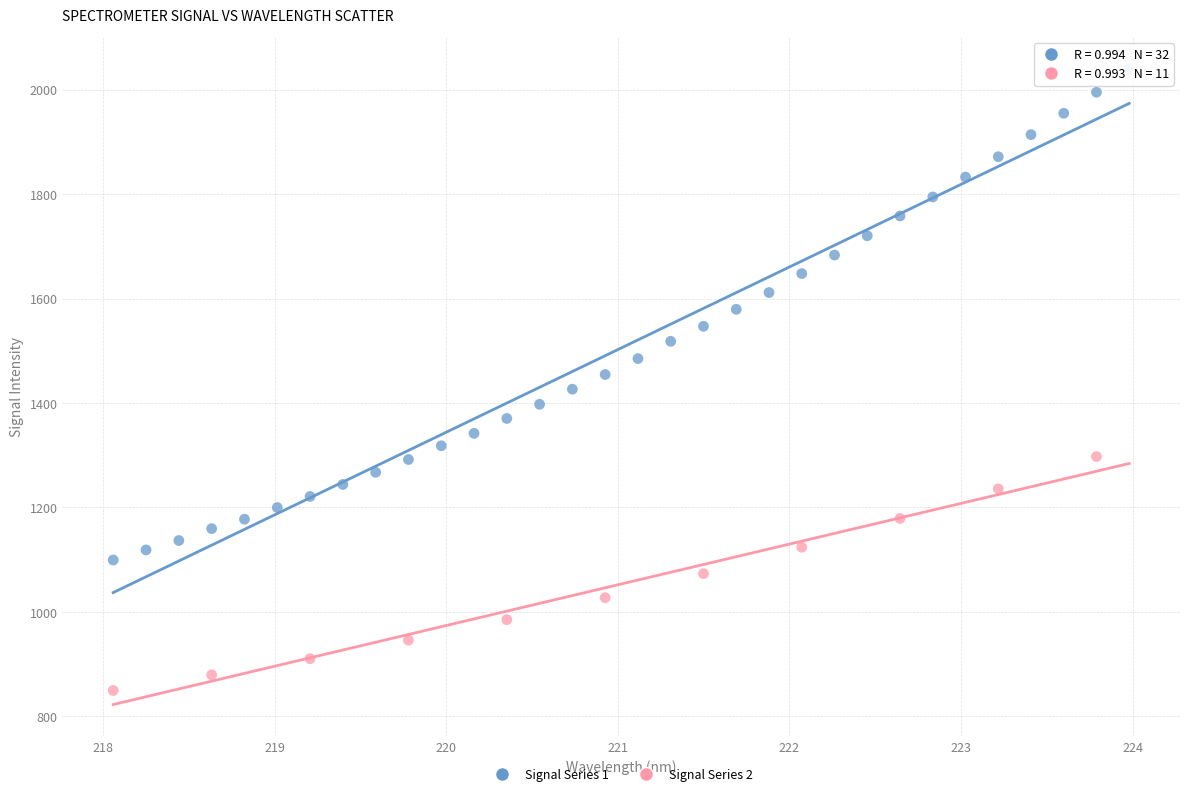

Which series has the largest Y range (max minus min)?

Signal Series 1